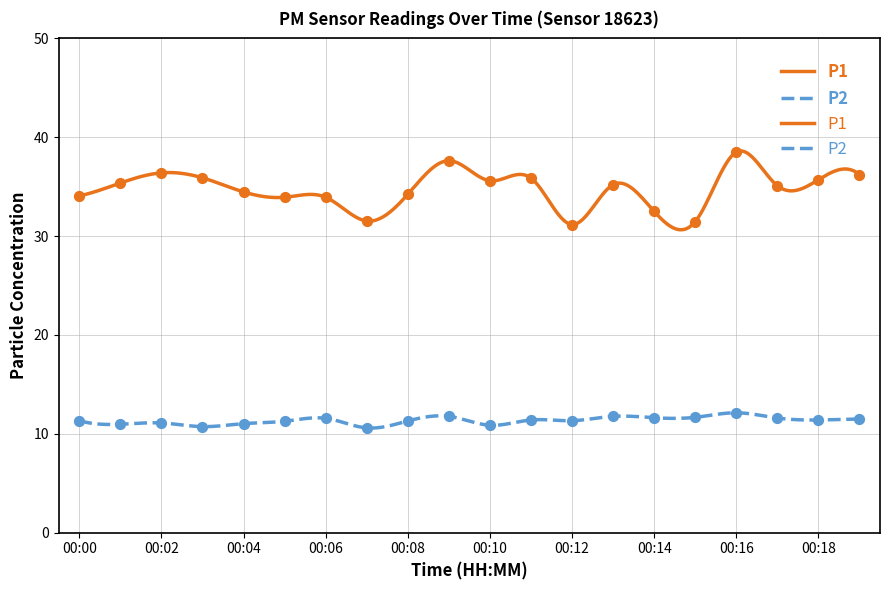

Which series has the largest total across all categories?

P1